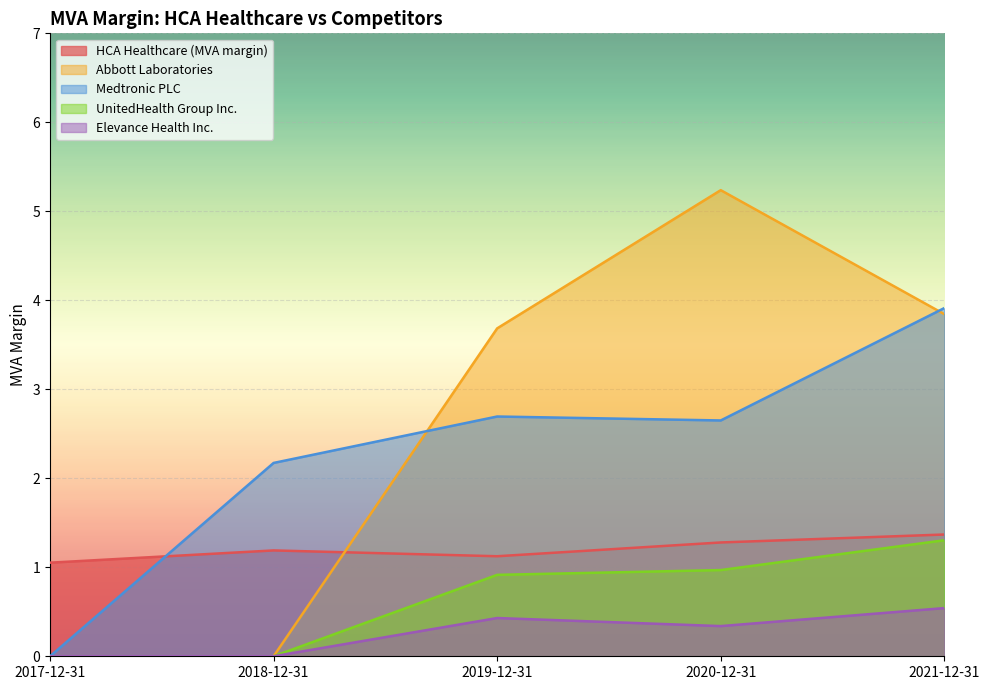

How many lines are shown in the chart?

5